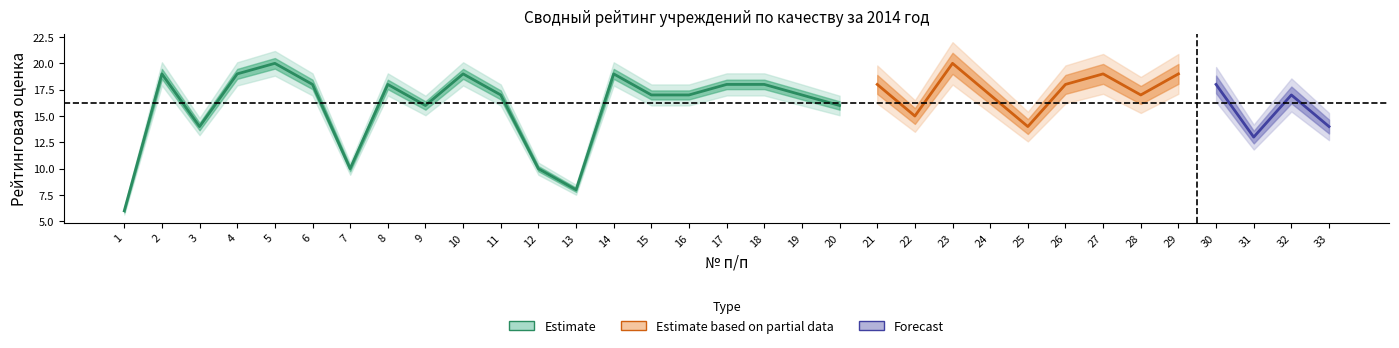

What is the ratio of the value at 18 to the value at 5?

0.9